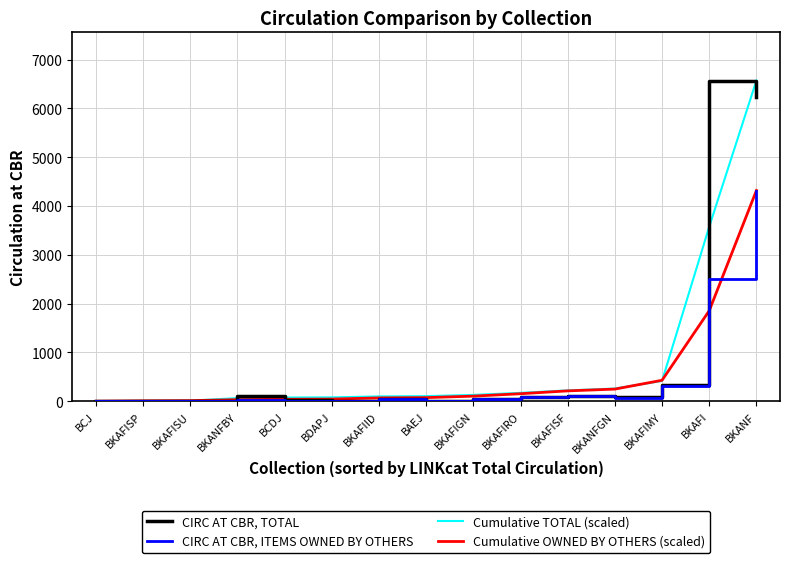

Where is Cumulative TOTAL (scaled) nearest to the value 3286?

BKAFI